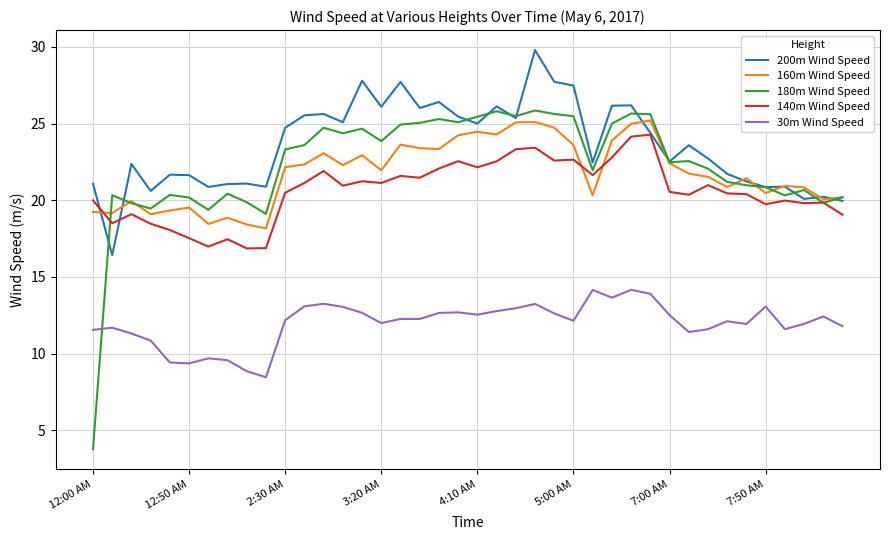

What is the average value of the 200m Wind Speed series?

23.6